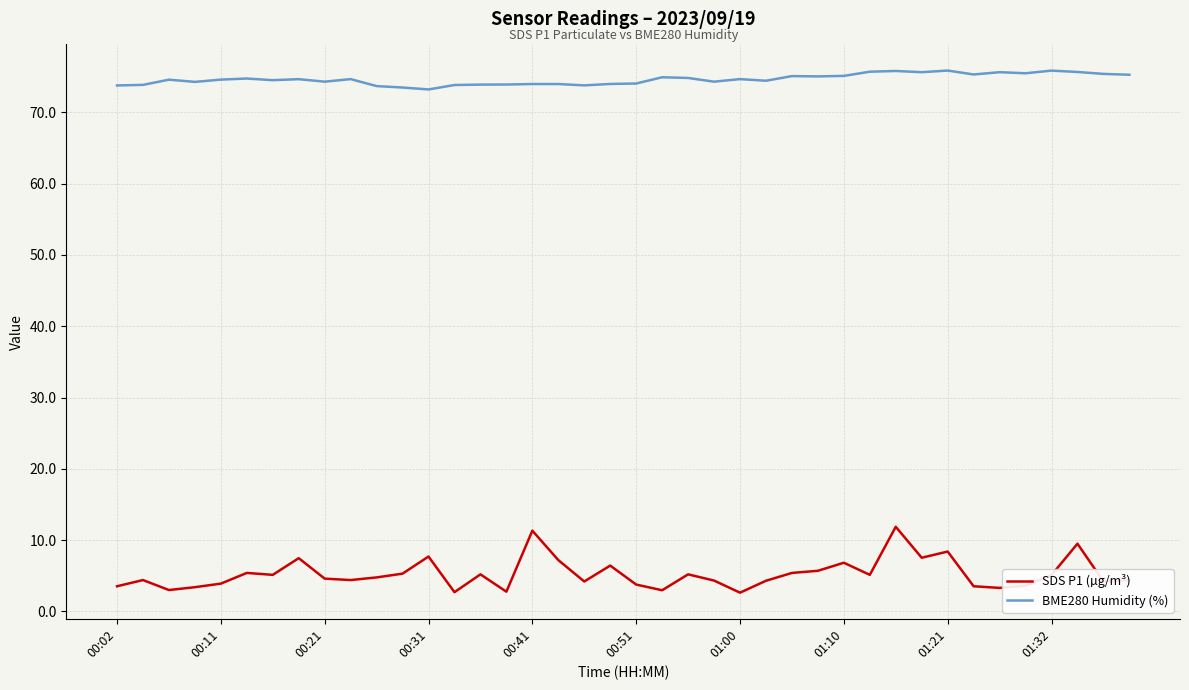

What is the highest value of the BME280 Humidity (%) series?

75.9